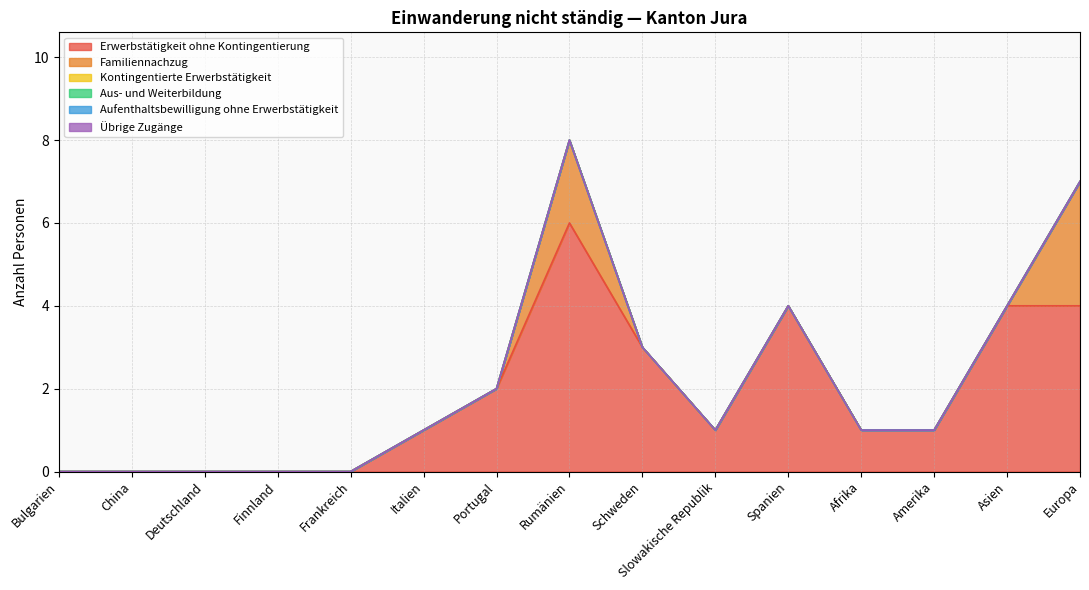

True or false: Übrige Zugänge has more than 2 points higher than both neighbors.

False